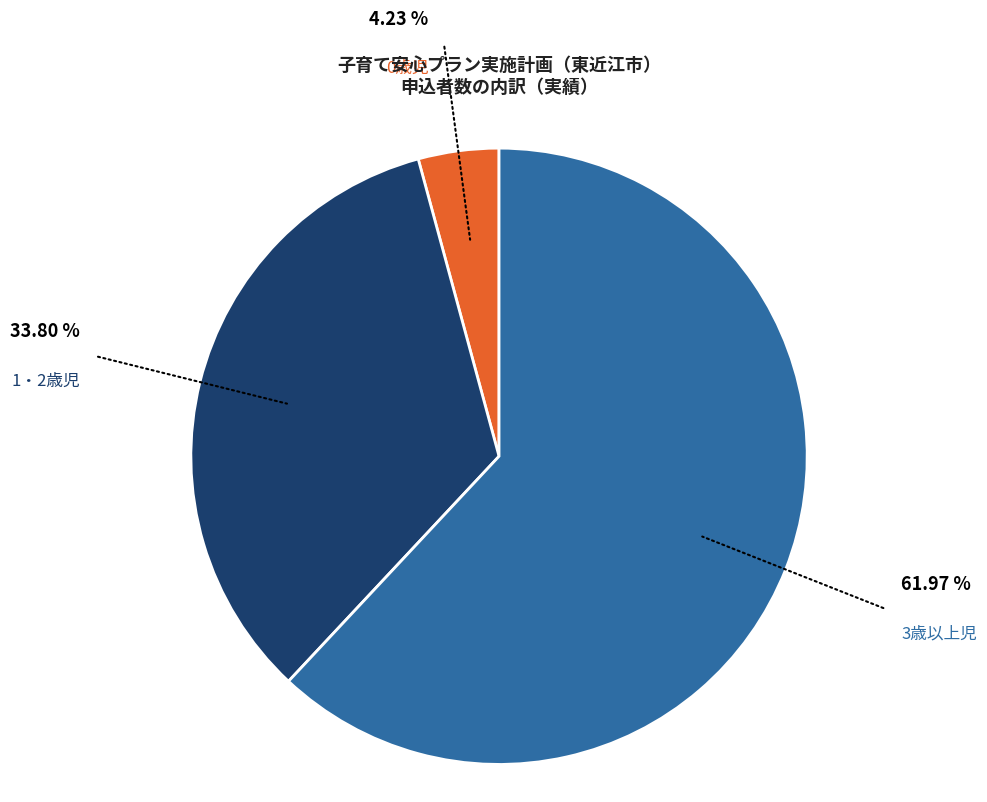

Does any single category account for the majority?

Yes